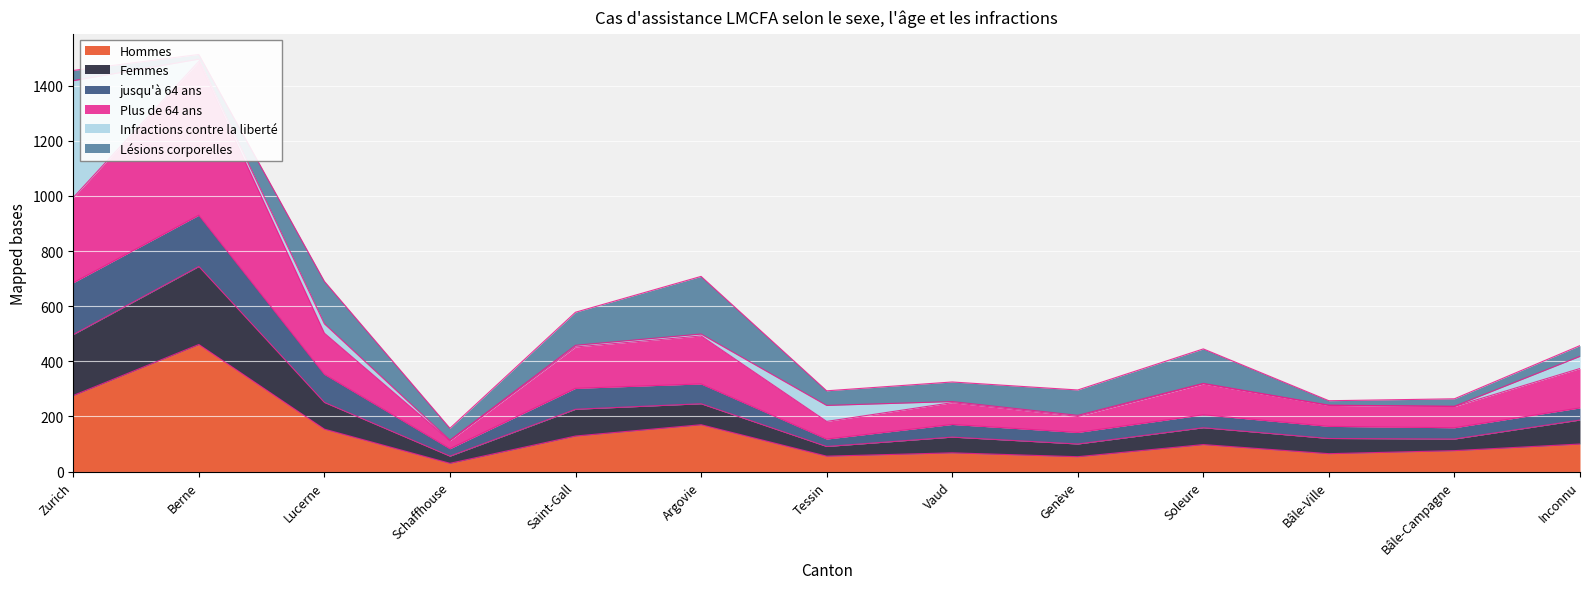

What is the difference between the highest and lowest values at Tessin?

237